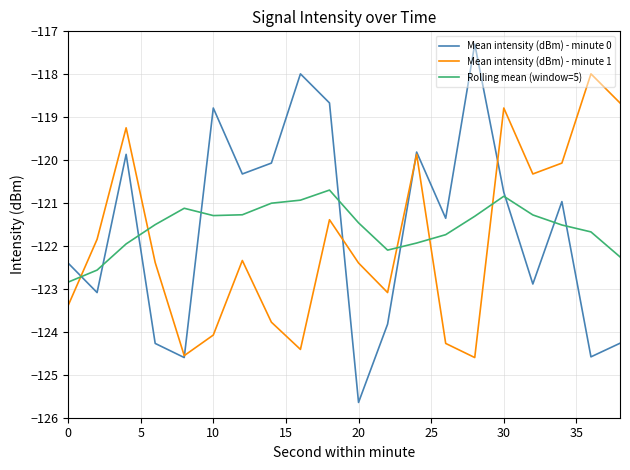

True or false: Mean intensity (dBm) - minute 1 has more than 0 points higher than both neighbors.

True